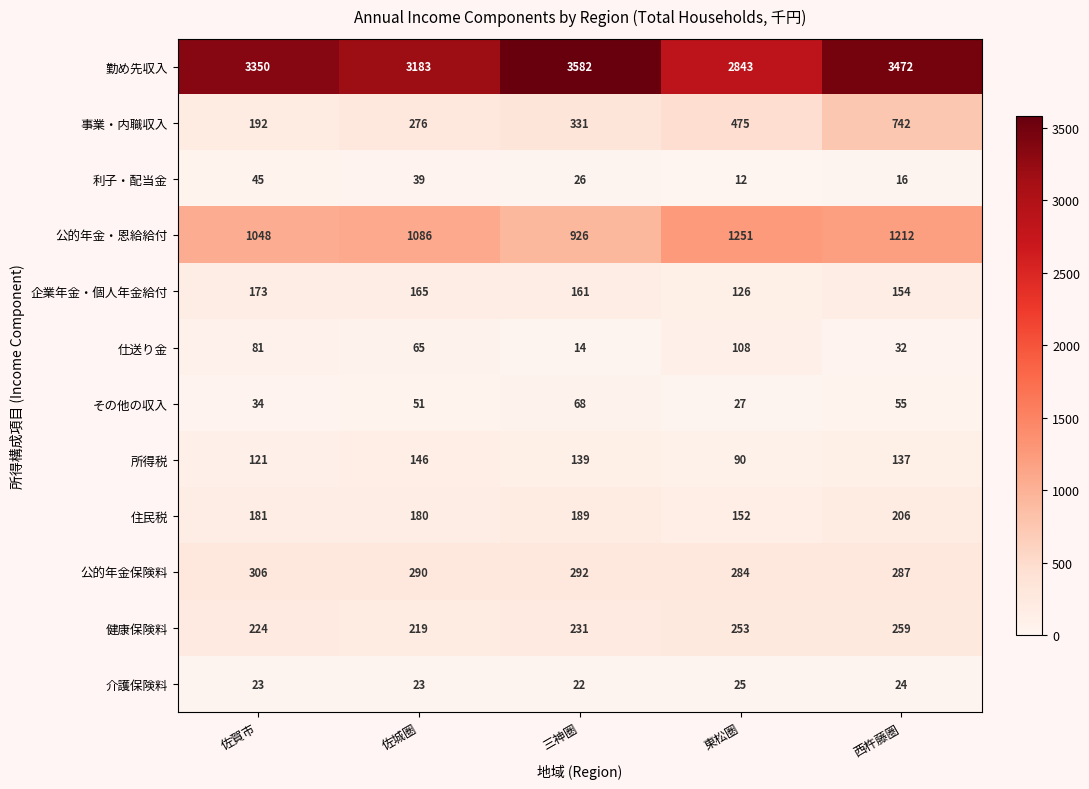

What is the sum of all 事業・内職収入 values?

2016